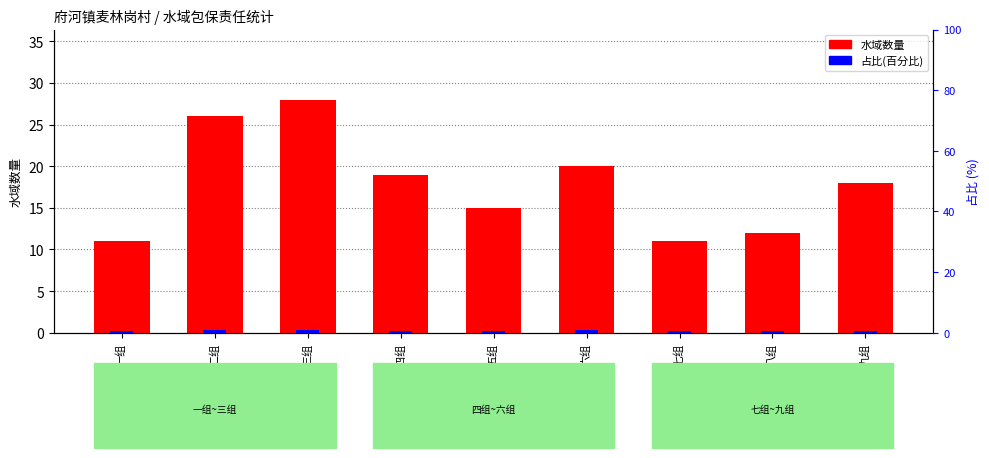

True or false: 水域数量 has a value of 12.0 at 八组.

True